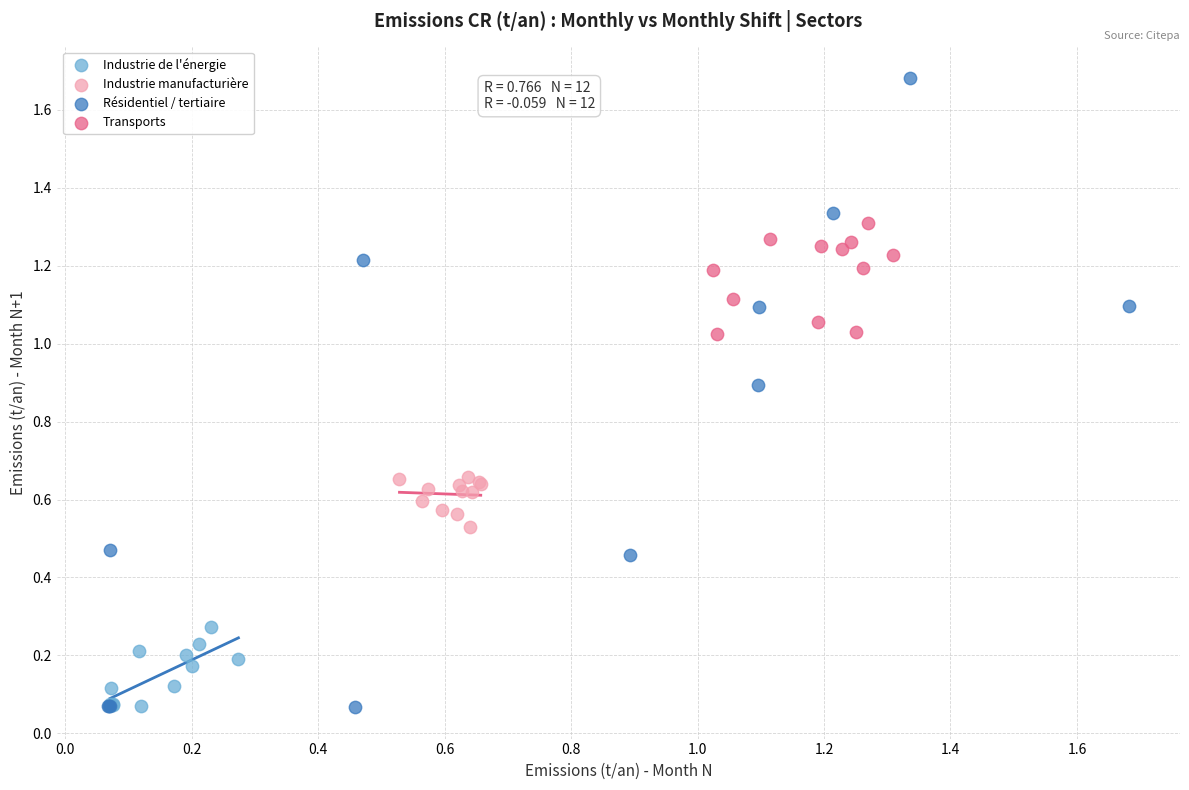

Which series reaches the maximum Y coordinate?

Résidentiel / tertiaire